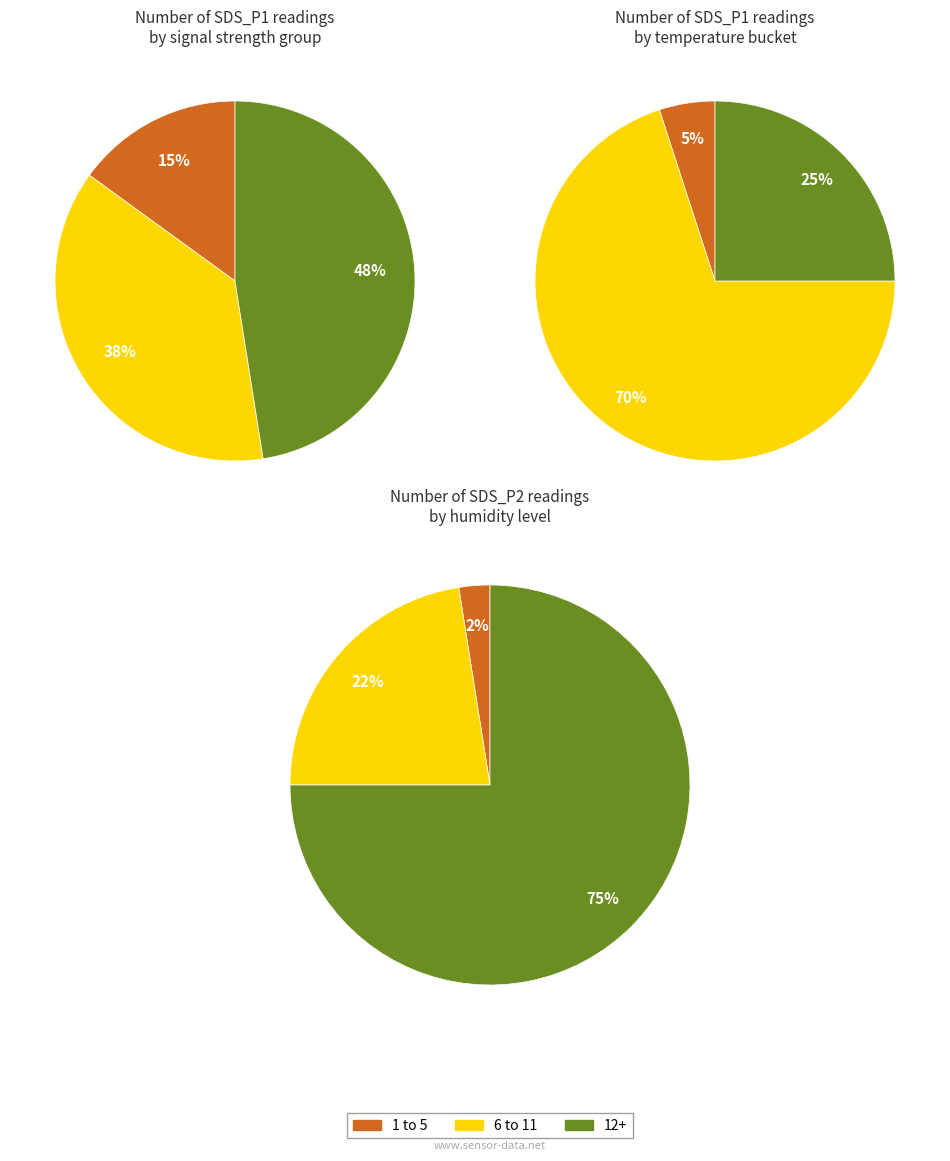

Which slice is the smallest?

2